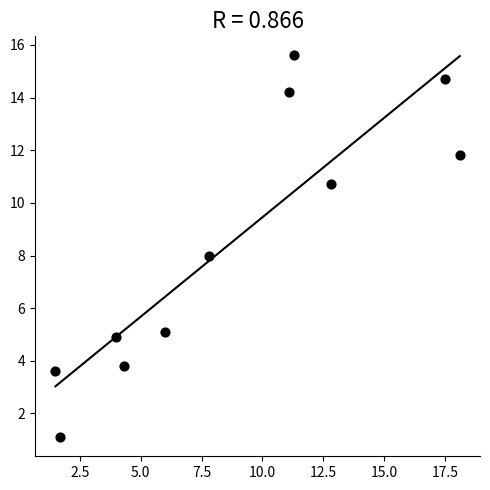

What is the average Y value?

8.5